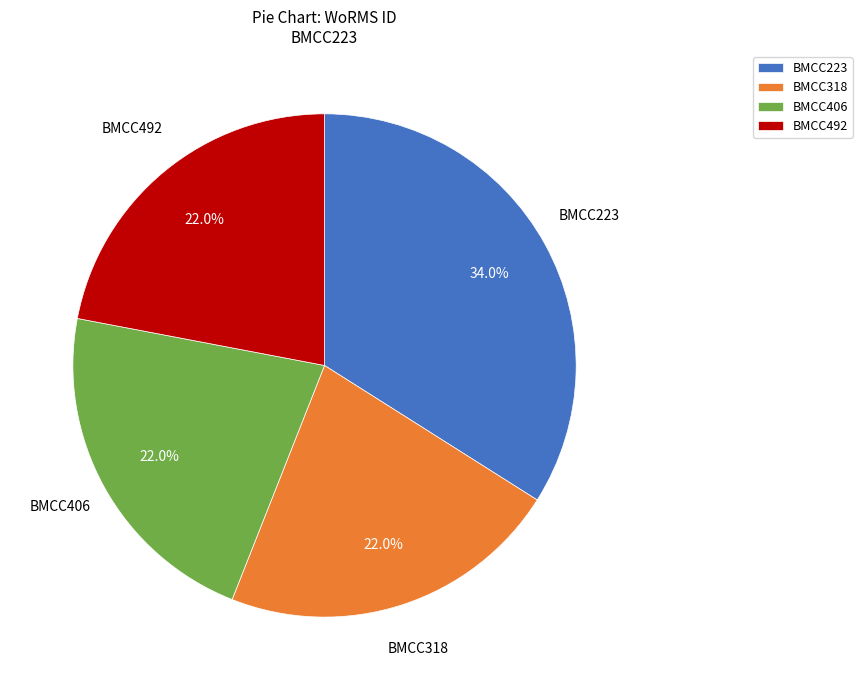

What percentage do BMCC406 and BMCC318 together represent?

44.0%